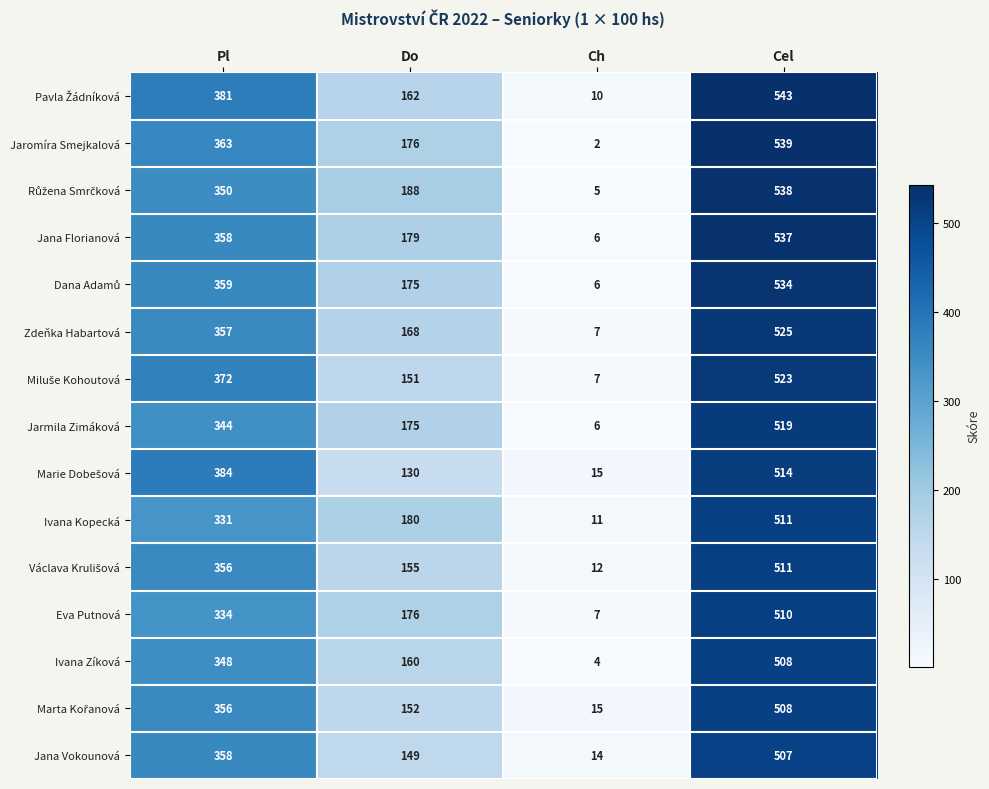

The value of Eva Putnová at Pl is 334. True or false?

True